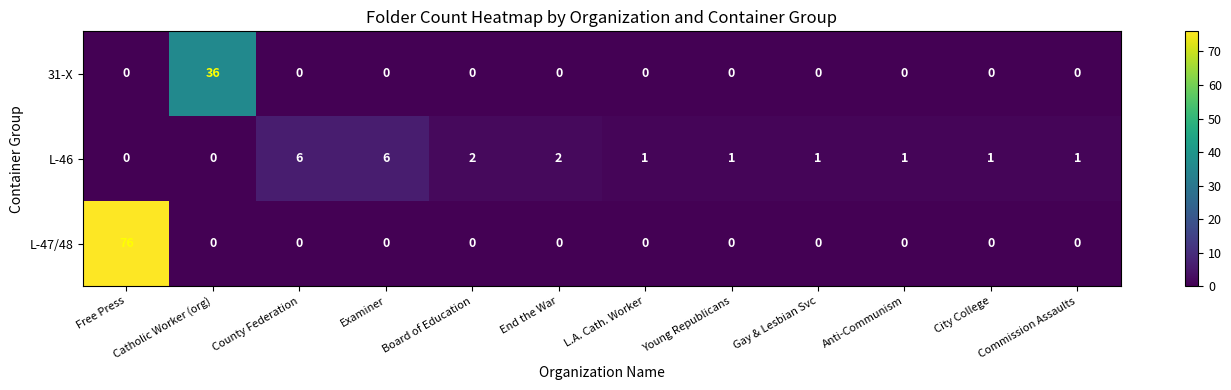

Is it true that 31-X equals 0 at Young Republicans?

True